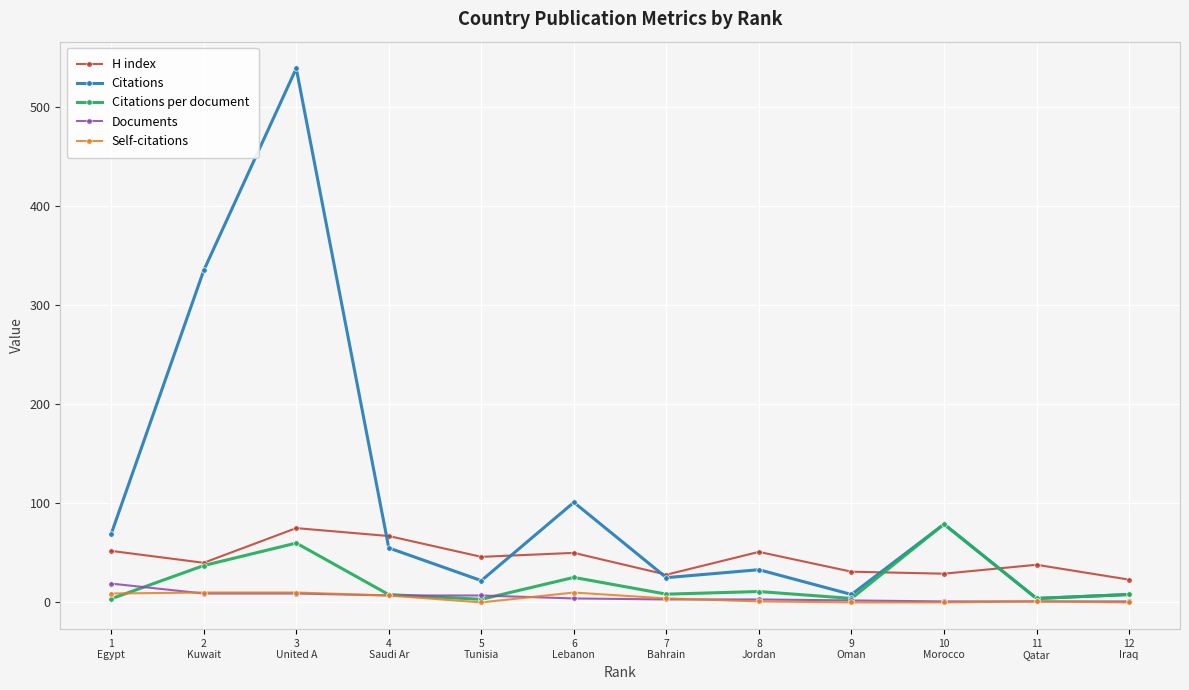

Which series has the largest total across all categories?

Citations